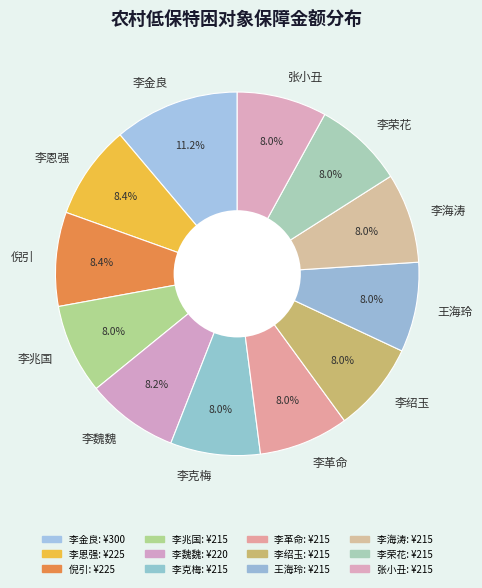

Which category has the biggest portion of the pie?

李金良